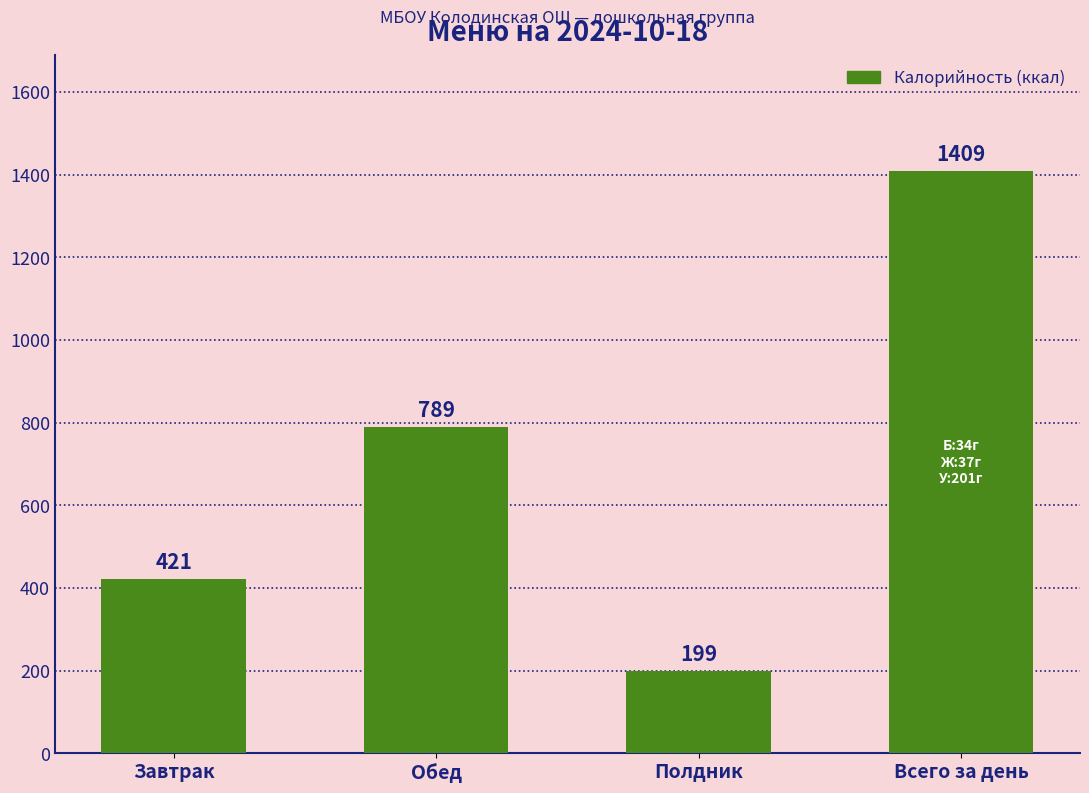

What is the change in value from Завтрак to Всего за день?

+988